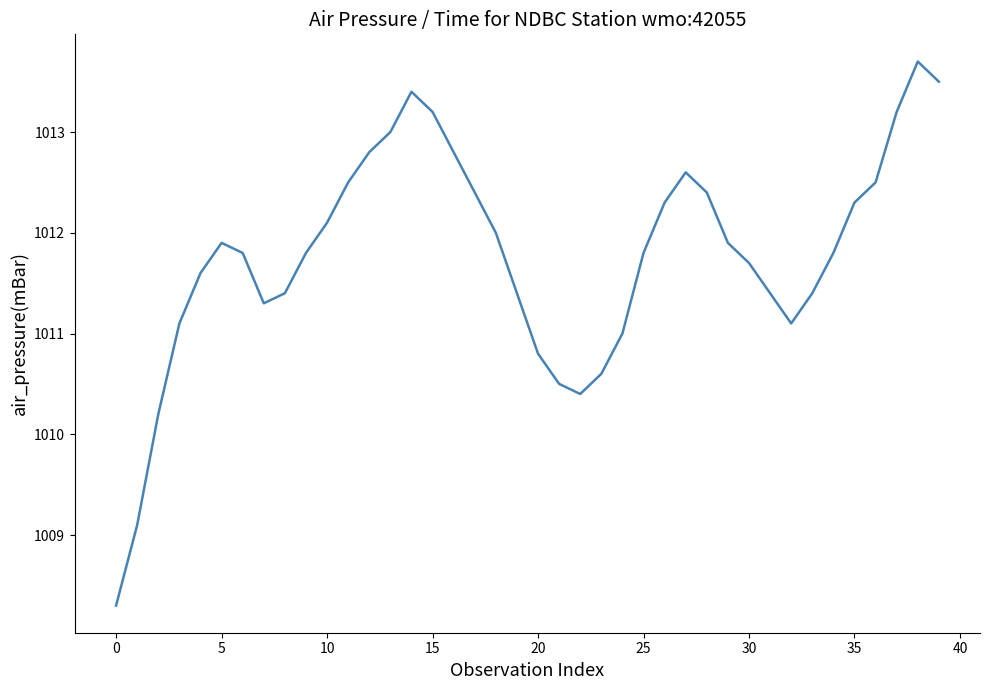

What is the difference between the maximum and minimum values?

5.4